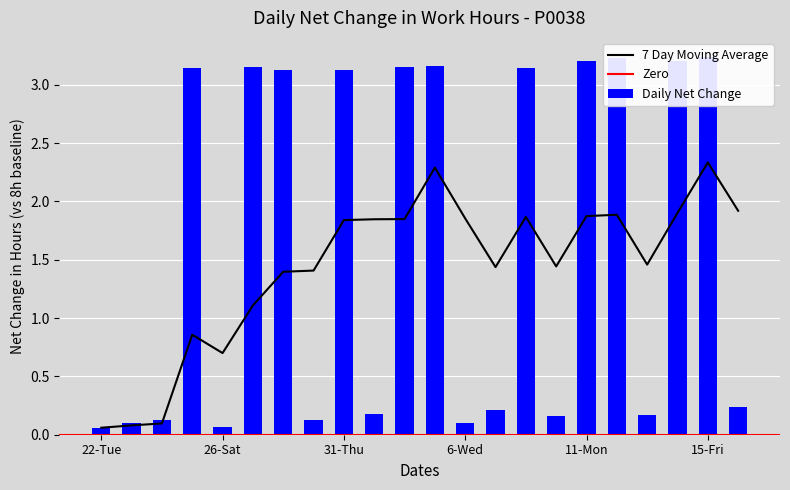

What position from the right is 8-Fri?

8